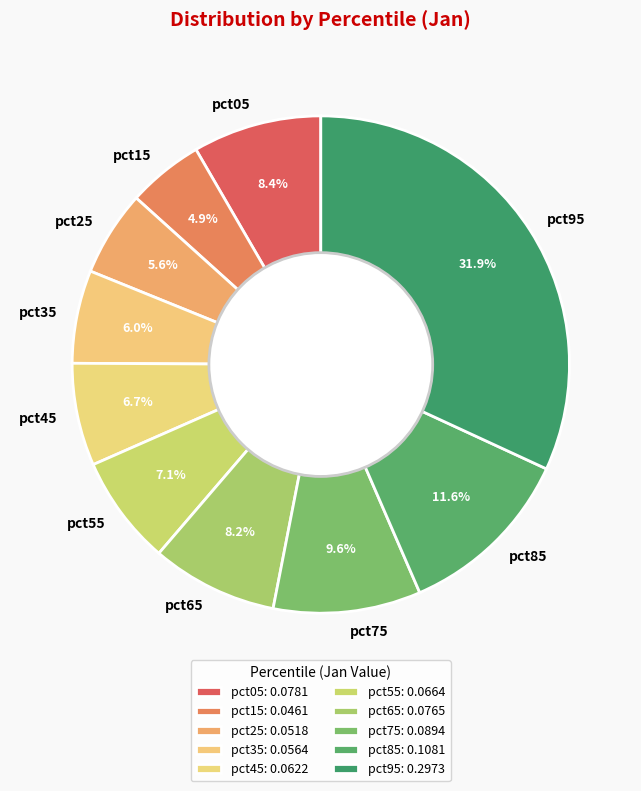

Do pct95 and pct15 together represent more than half of the pie?

No